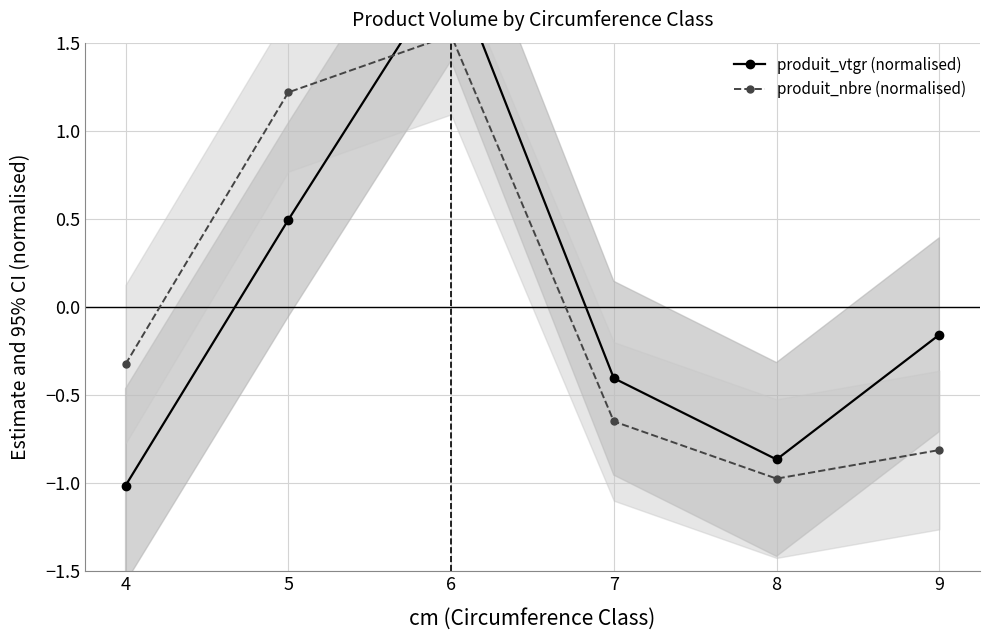

What is the total value across all series at 8?

-1.8